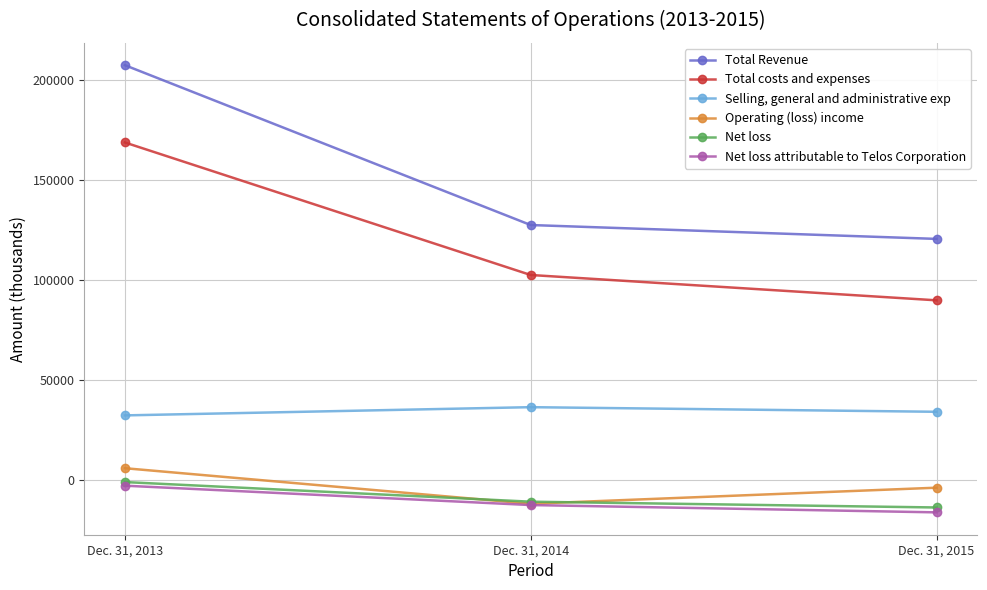

What is the value of the Net loss point at the 2nd from the left?

-10612